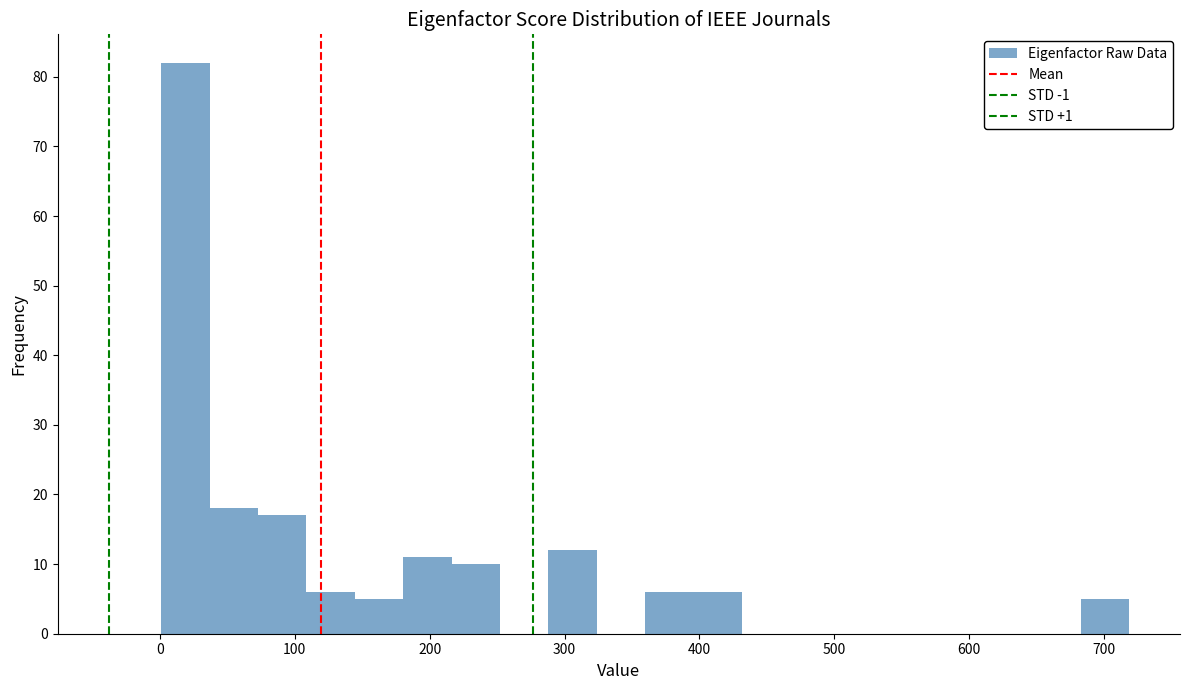

Around what value on the x-axis is the tallest bar? Give the approximate position of its centre, as read against the axis.

20